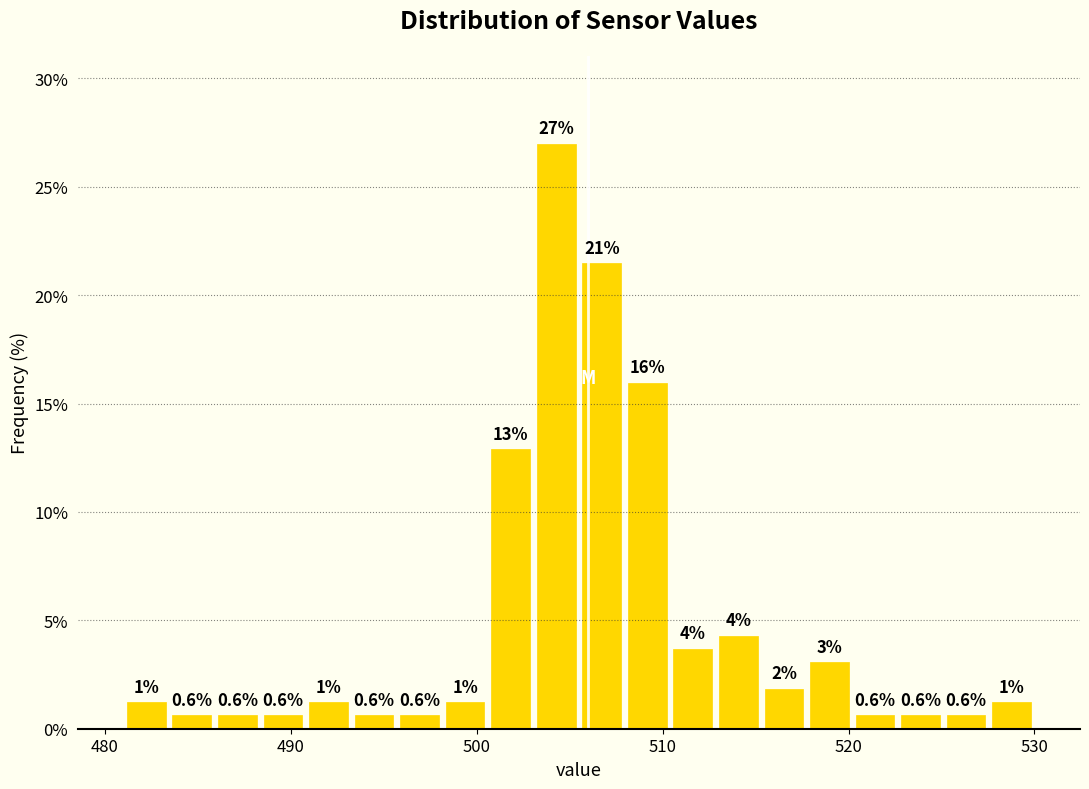

Around what value on the x-axis is the tallest bar? Give the approximate position of its centre, as read against the axis.

504